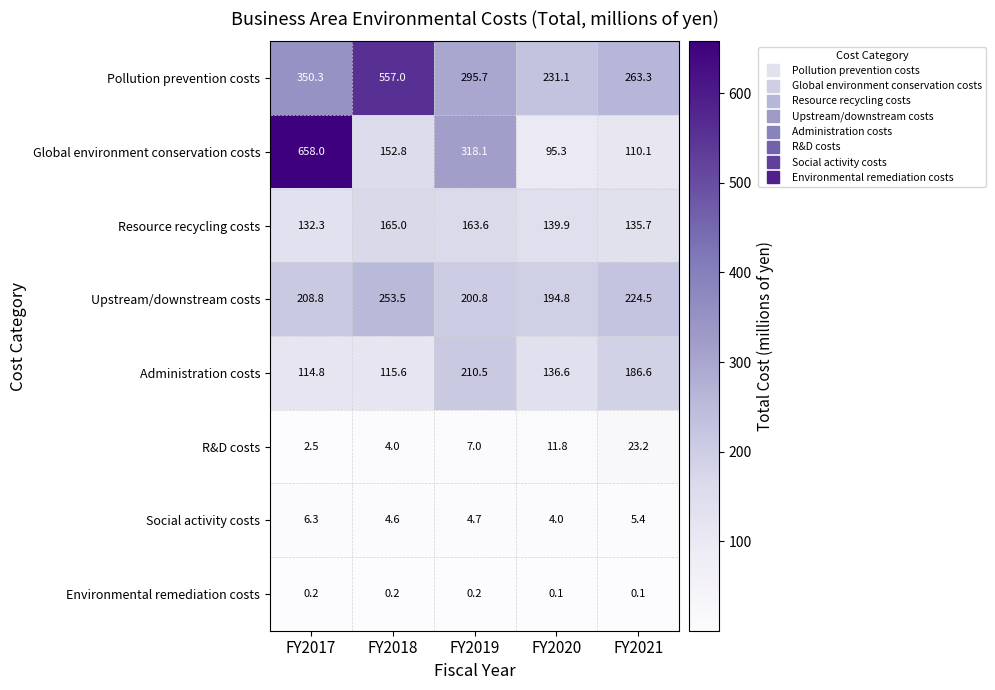

What is the difference between the second highest and second lowest values in the Global environment conservation costs series?

208.0